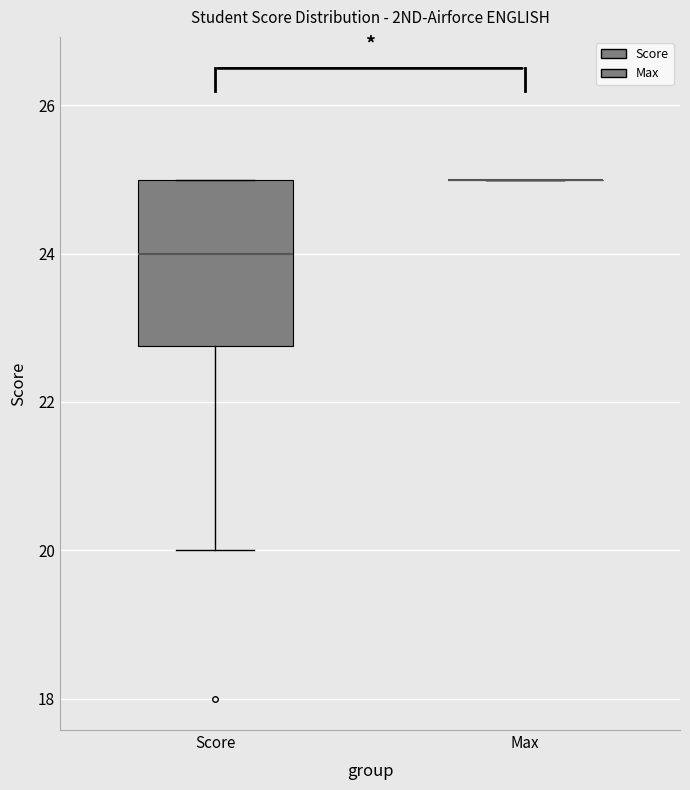

Reading left to right, read every box against the y-axis: the position of its median line, the range the box covers, and the ends of its whiskers. The values are not printed on the chart, so give them approximately, as read against the axis.

Score: median 24.0, box 22.8 to 25.0, whiskers 20.0 to 25.0
Max: box collapsed to a line at 25.0, whiskers 25.0 to 25.0